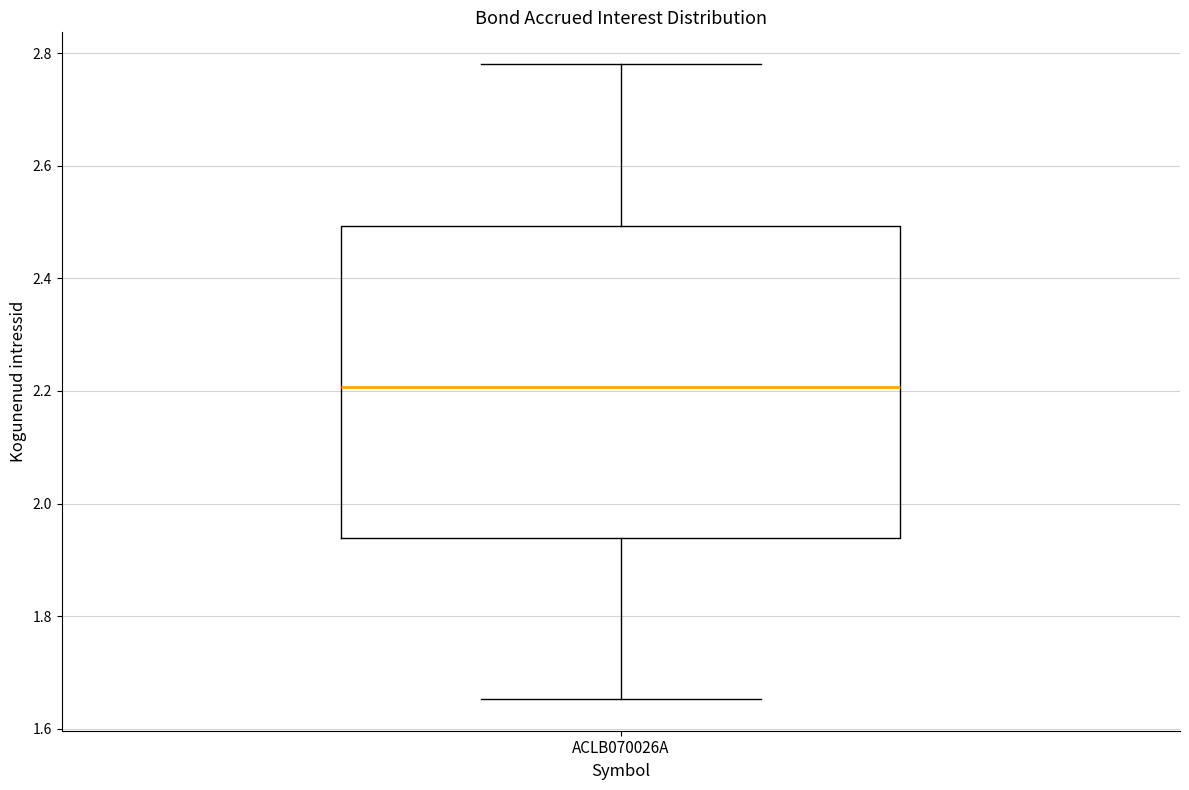

Read this box plot against the y-axis: the position of the median line, the range covered by the box, and the ends of both whiskers. The values are not printed on the chart, so give them approximately, as read against the axis.

median 2.20, box 1.94 to 2.50, whiskers 1.66 to 2.78